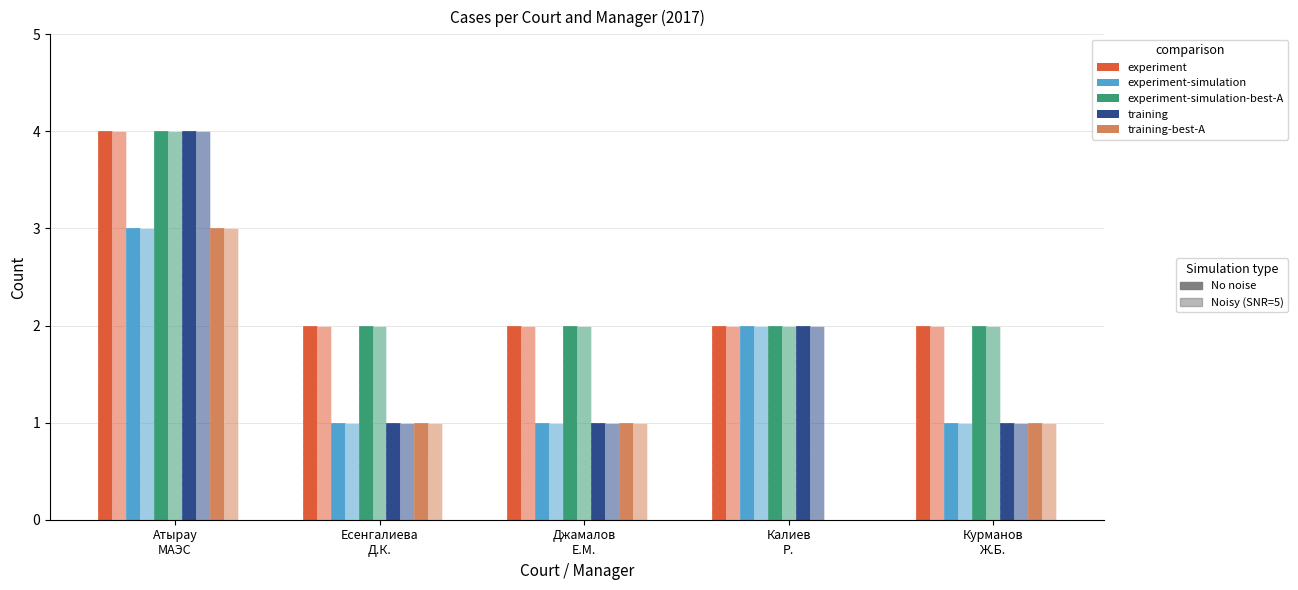

Rank the series at Джамалов
Е.М. from highest to lowest value.

experiment, experiment-simulation-best-A, experiment-simulation, training, training-best-A